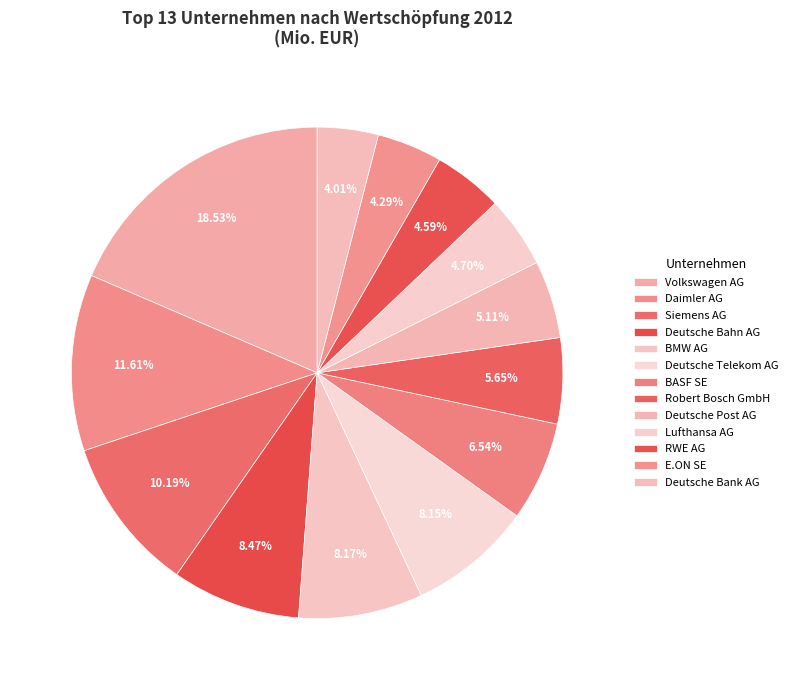

Count the number of slices in the pie.

13